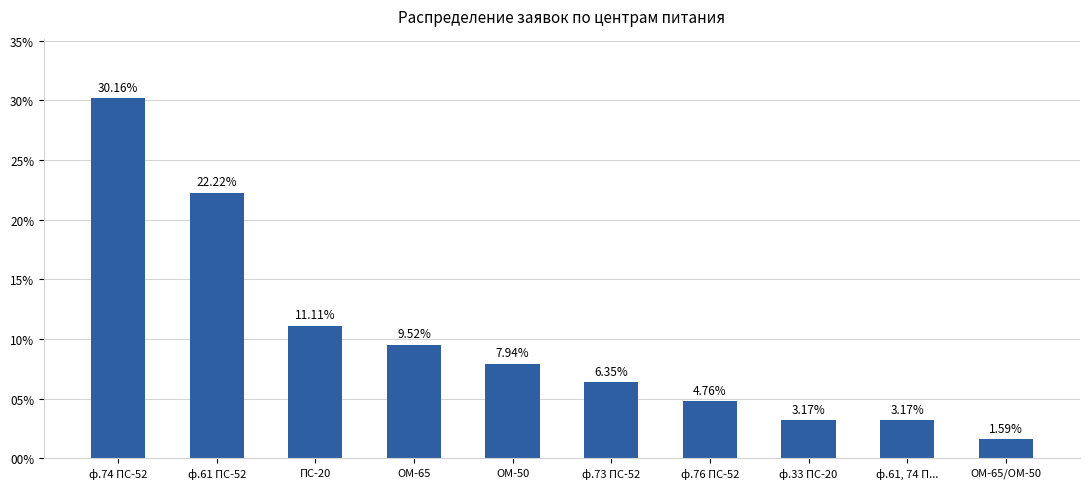

What is the change in value from ф.73 ПС-52 to ф.61, 74 П...?

-3.2